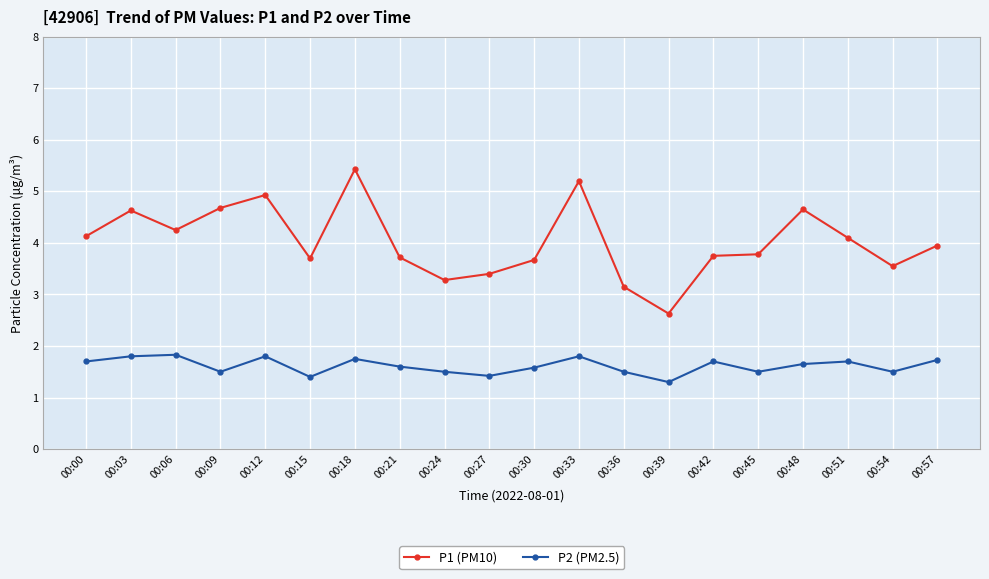

What is the total value across all series at 00:00?

5.8